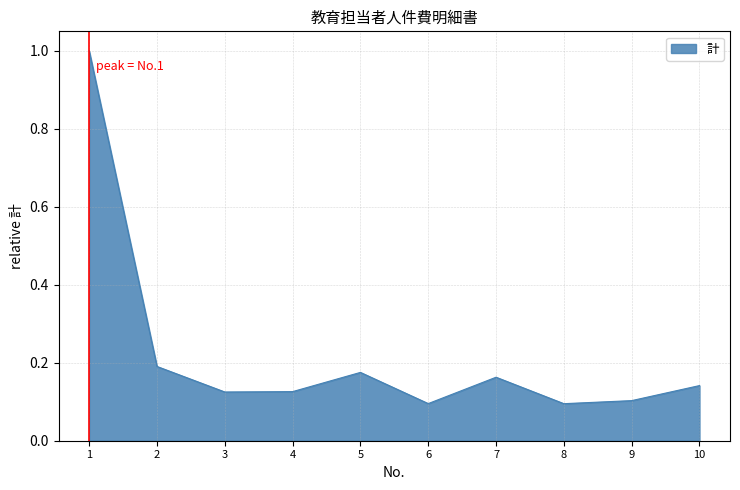

What is the difference between the maximum and minimum values?

0.9